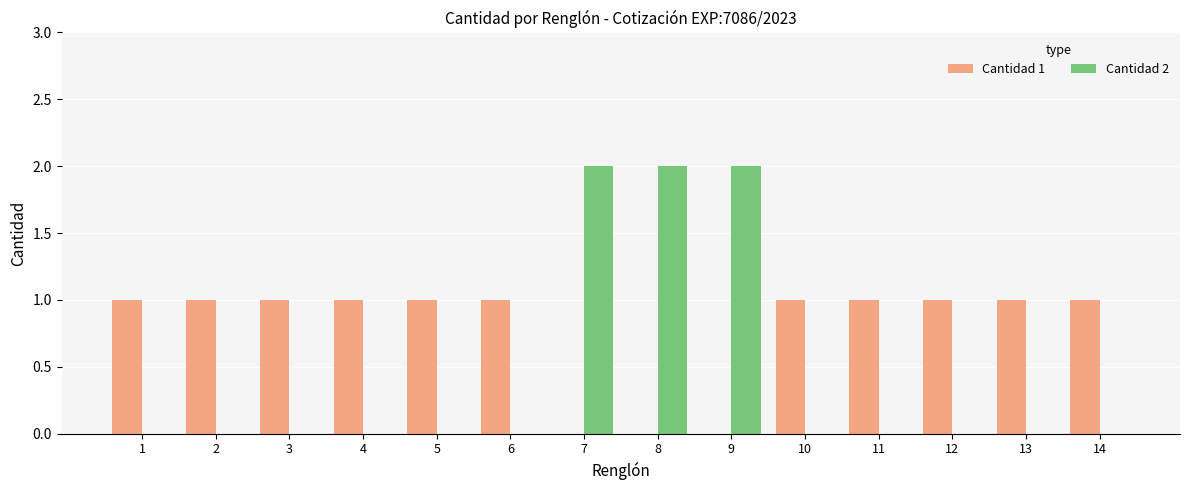

True or false: Cantidad 1 has a value of 1 at 4.

True